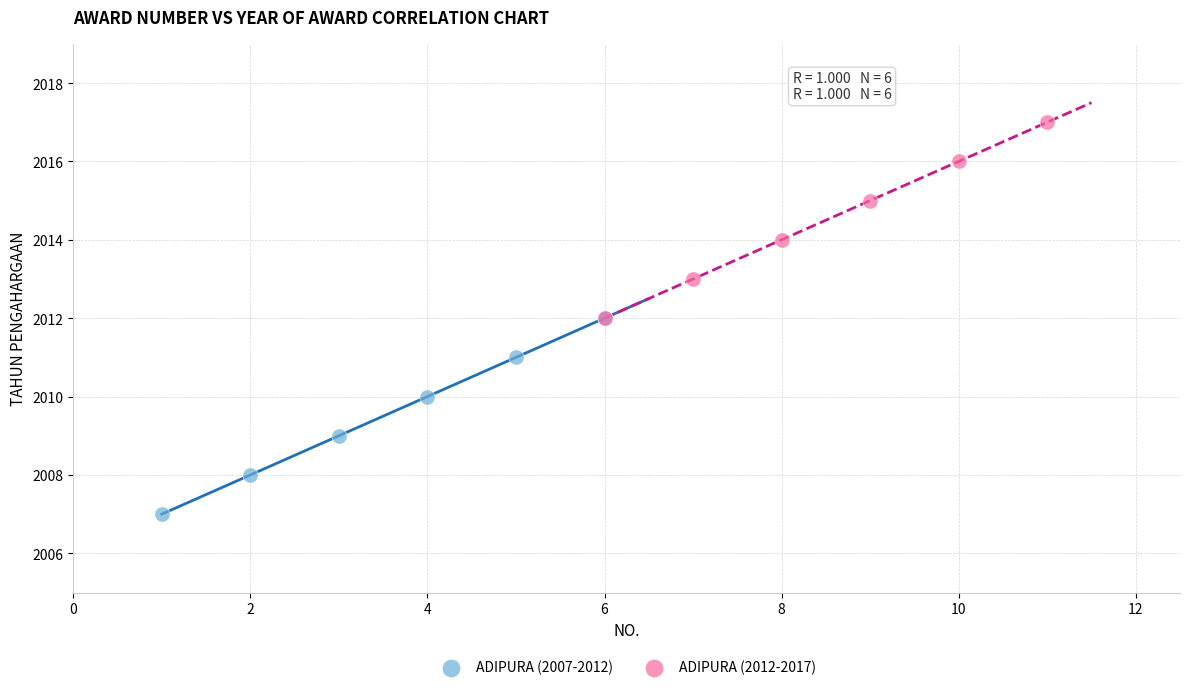

Which series contains the highest Y value?

ADIPURA (2012-2017)